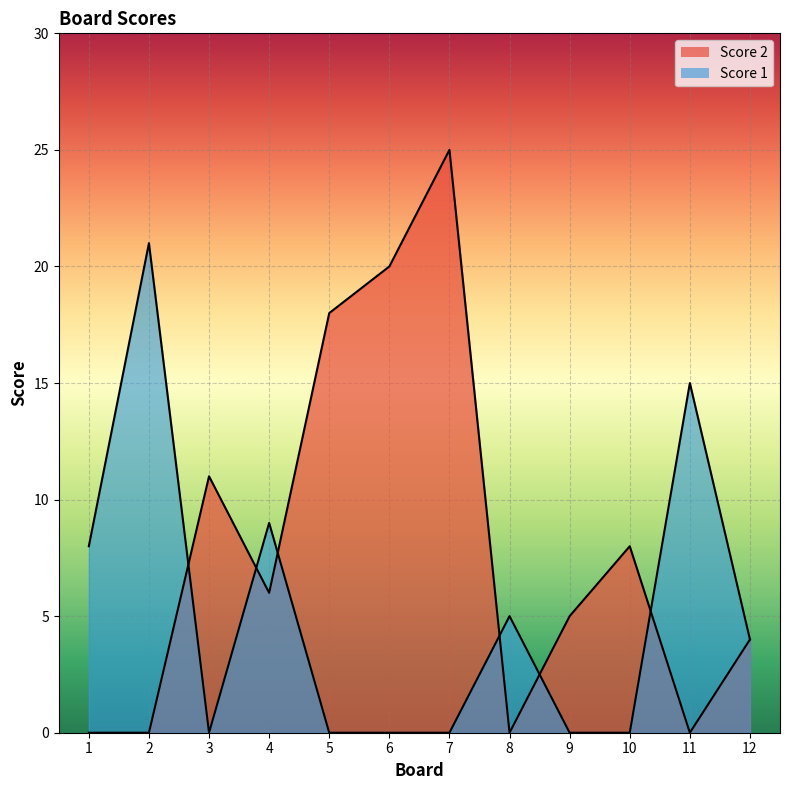

What is the value of the Score 1 point at the 11th from the left?

15